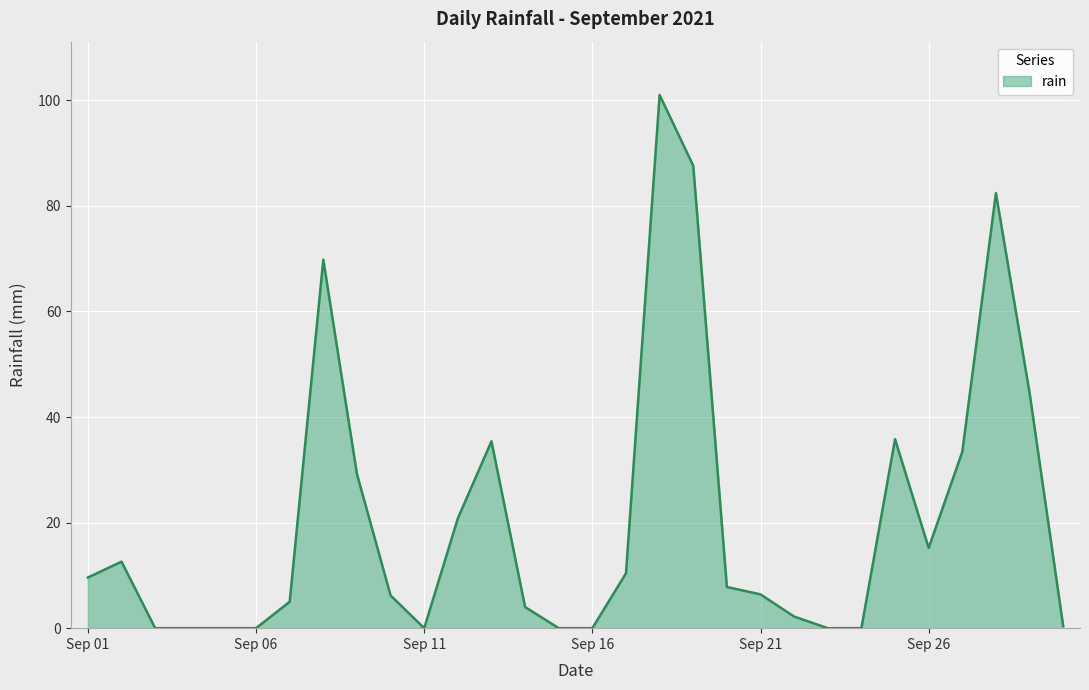

What is the maximum value shown in the chart?

101.0